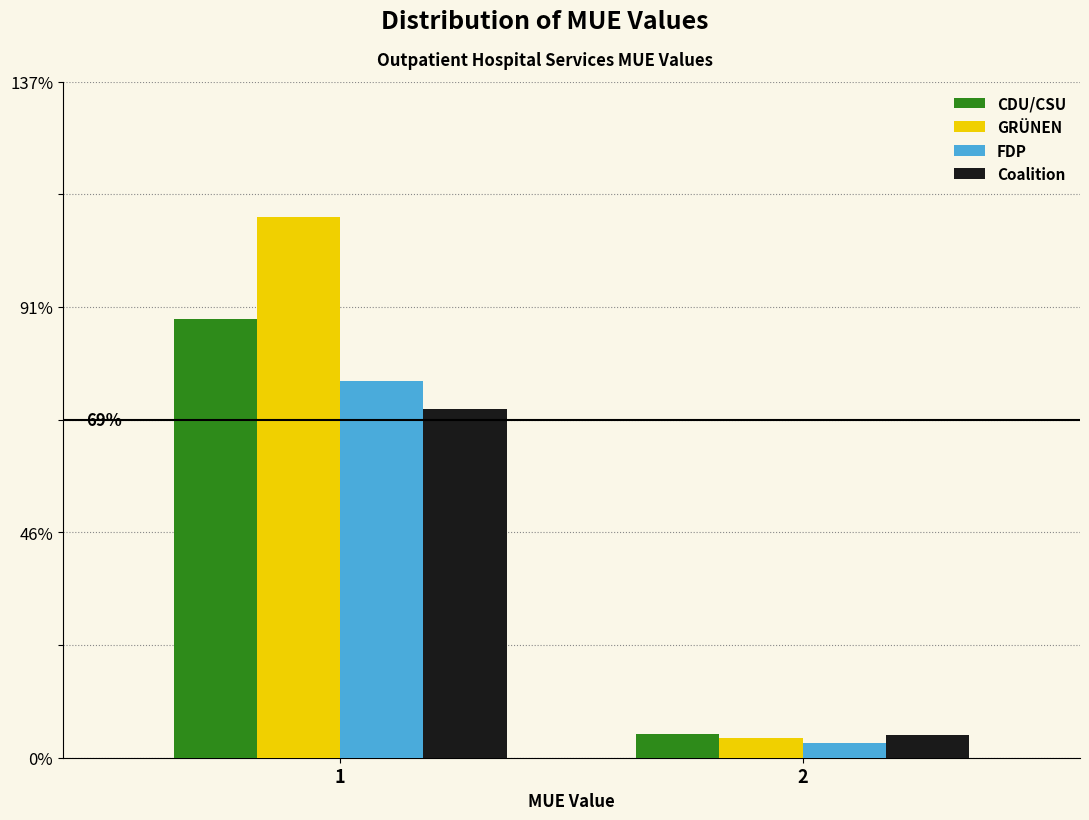

Reading left to right, transcribe all the data shown in this chart.

CDU/CSU: 1=89.0	2=4.8
GRÜNEN: 1=109.6	2=4.0
FDP: 1=76.4	2=3.0
Coalition: 1=70.7	2=4.6